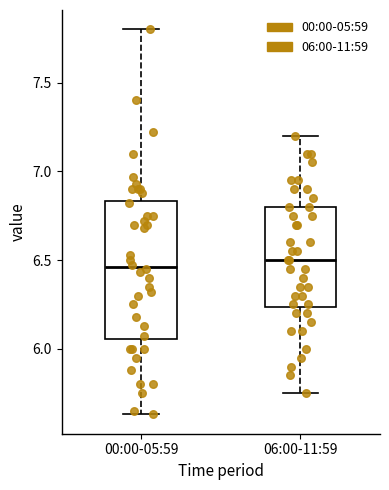

Comparing the boxes themselves (not the whiskers), which one is the tallest?

00:00-05:59